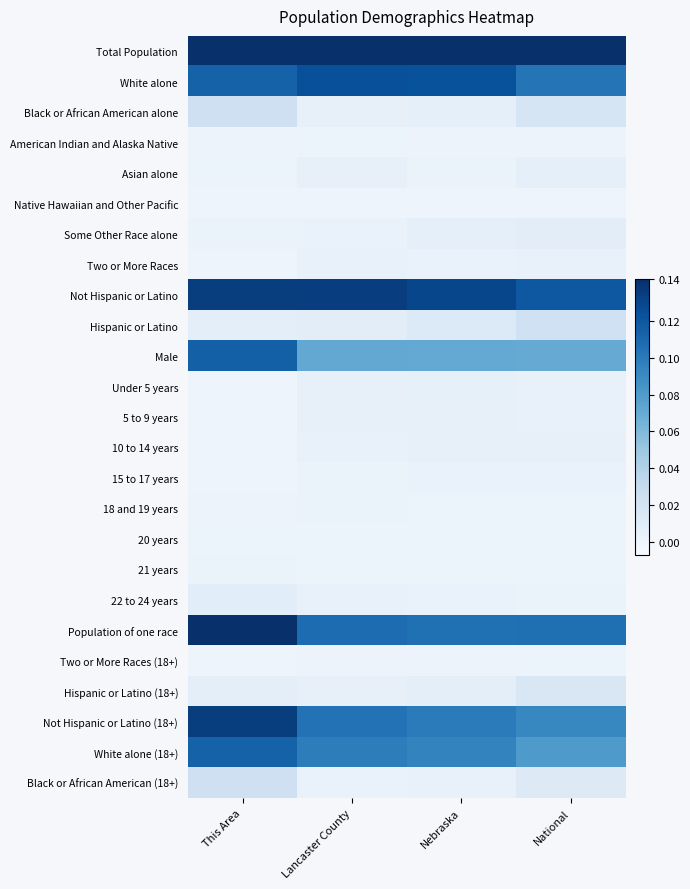

Rank the series at National from highest to lowest value.

Total Population, Not Hispanic or Latino, Population of one race, White alone, Not Hispanic or Latino (18+), White alone (18+), Male, Hispanic or Latino, Black or African American alone, Hispanic or Latino (18+), Black or African American (18+), Some Other Race alone, Asian alone, 10 to 14 years, 5 to 9 years, Under 5 years, Two or More Races, 15 to 17 years, 22 to 24 years, Two or More Races (18+), 18 and 19 years, American Indian and Alaska Native, 20 years, 21 years, Native Hawaiian and Other Pacific